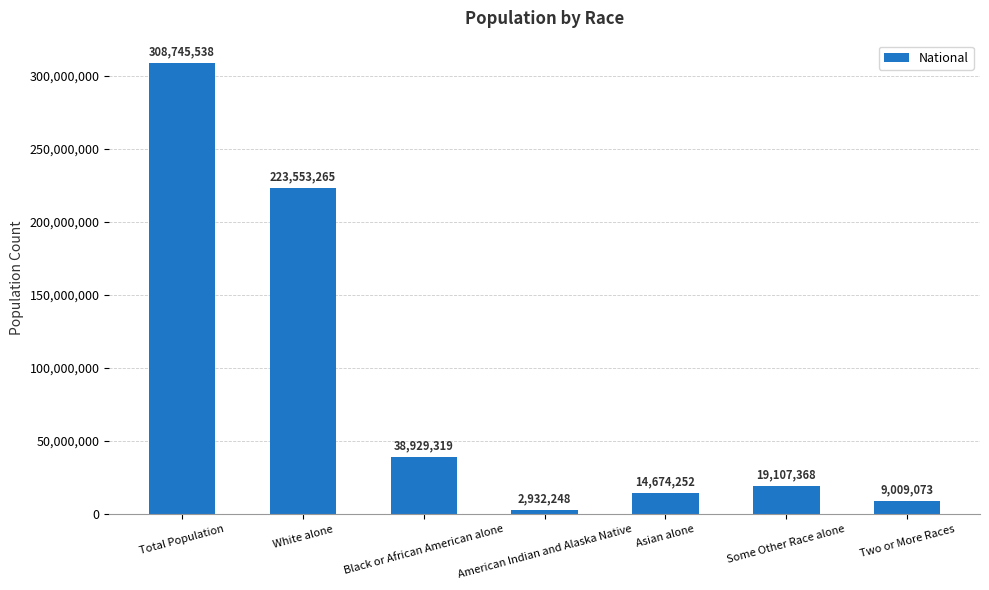

Approximately how many times larger is the value at Two or More Races compared to Asian alone?

0.6